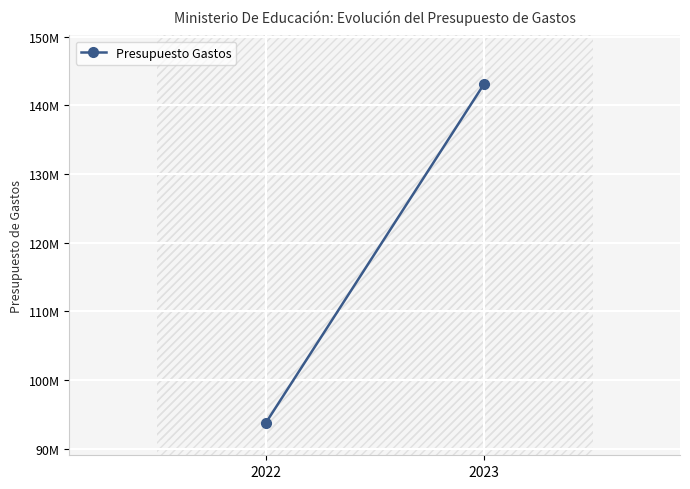

List the labels in order of value, largest first.

2023, 2022